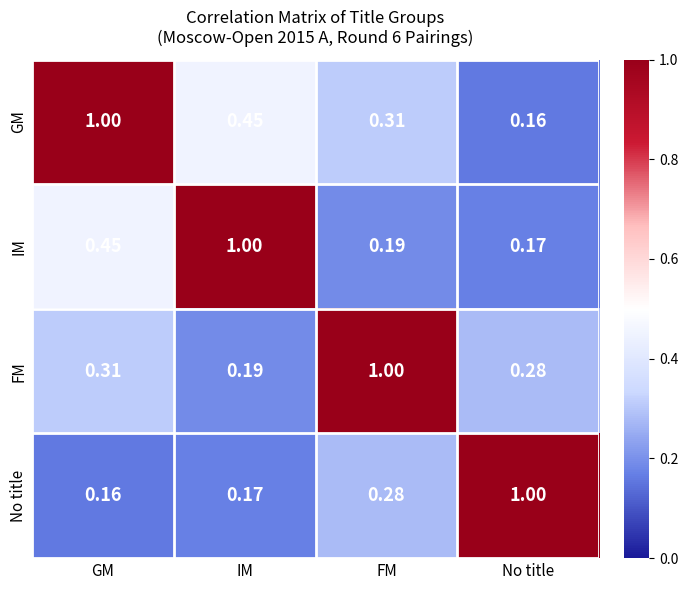

At which category is the sum across all series the highest?

GM